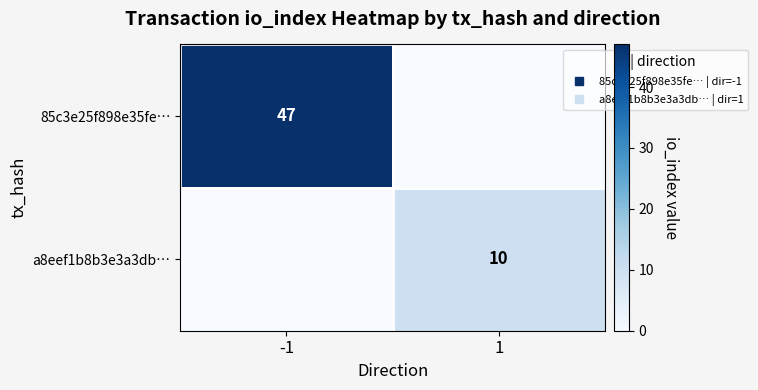

What is the maximum value for a8eef1b8b3e3a3db…?

10